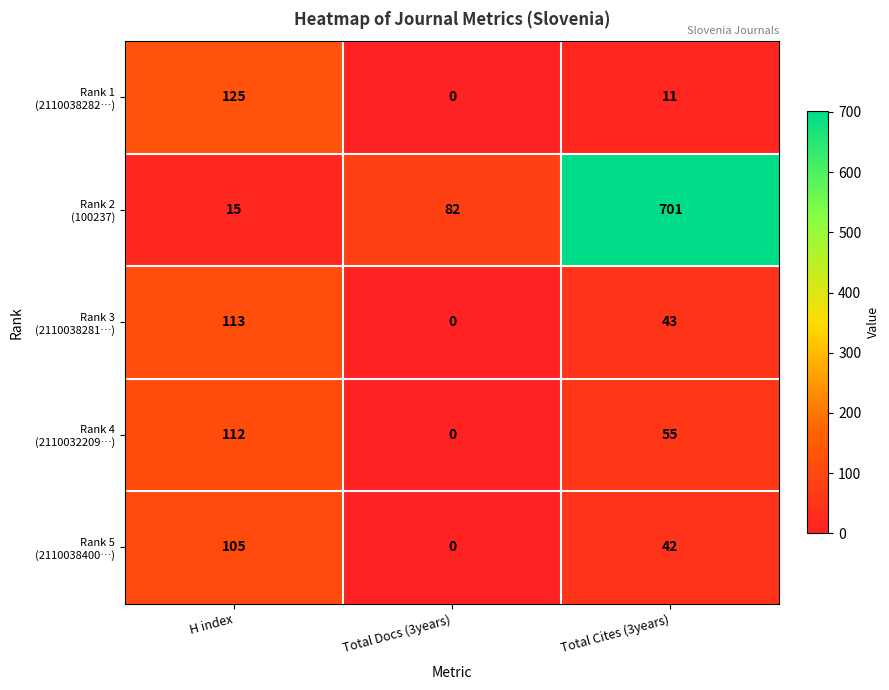

At which category does the chart reach its peak across all series?

Total Cites (3years)